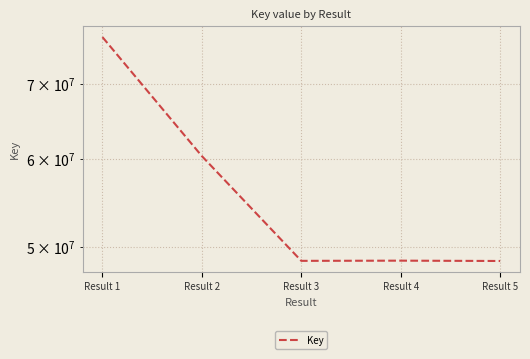

Reading left to right, transcribe all the data shown in this chart.

Result 1=77054349	Result 2=60308416	Result 3=48602991	Result 4=48622432	Result 5=48589946